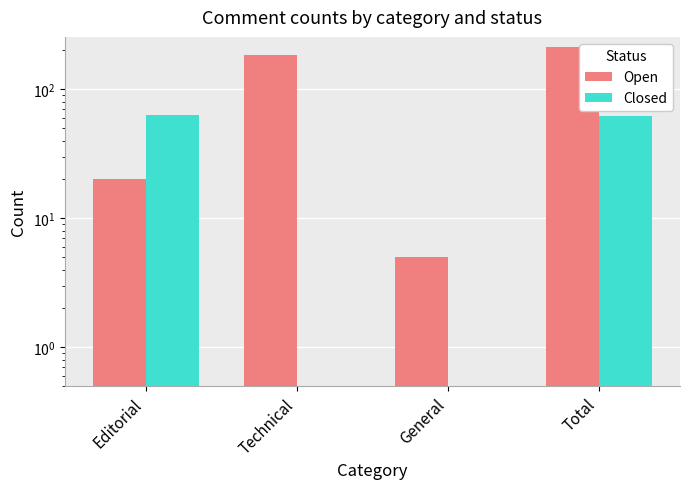

What is the sum of all Open values?

421